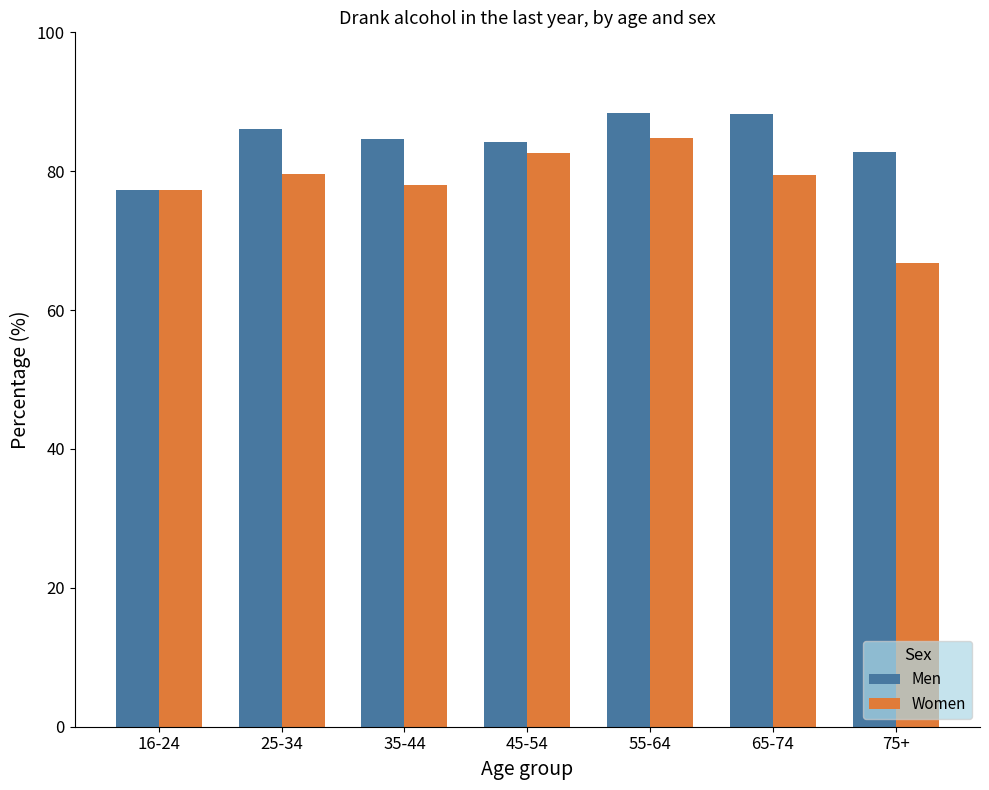

At which category is the sum across all series the highest?

55-64